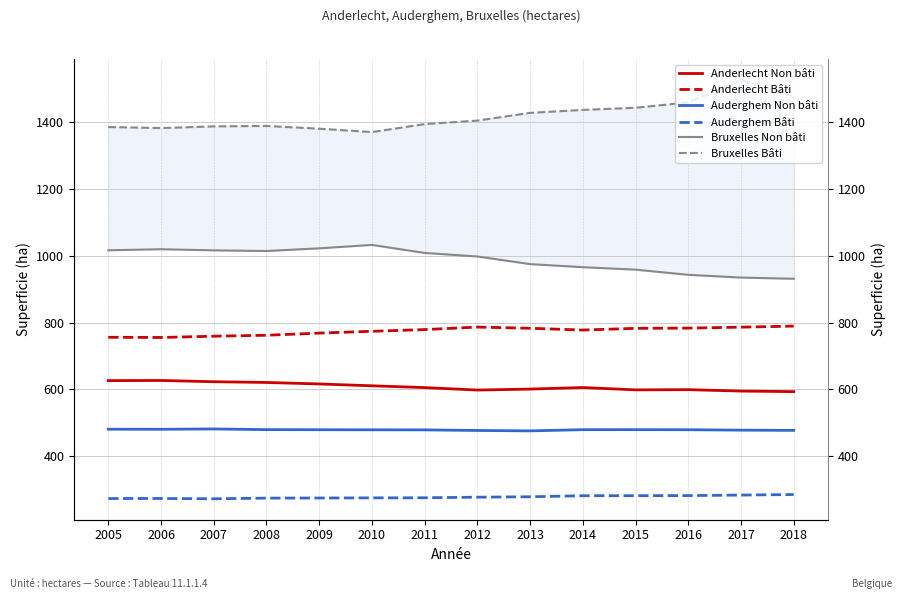

Which series has the largest total across all categories?

Bruxelles Bâti